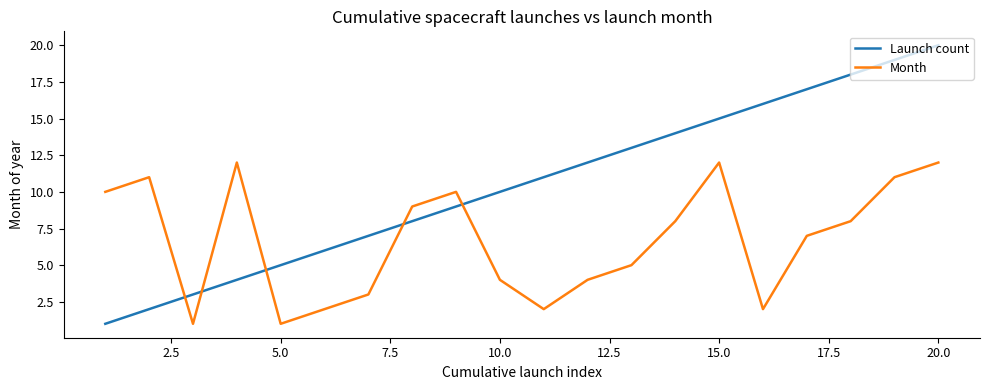

Reading left to right, list all the values displayed in this chart.

Launch count: 1	2	3	4	5	6	7	8	9	10	11	12	13	14	15	16	17	18	19	20
Month: 10	11	1	12	1	2	3	9	10	4	2	4	5	8	12	2	7	8	11	12